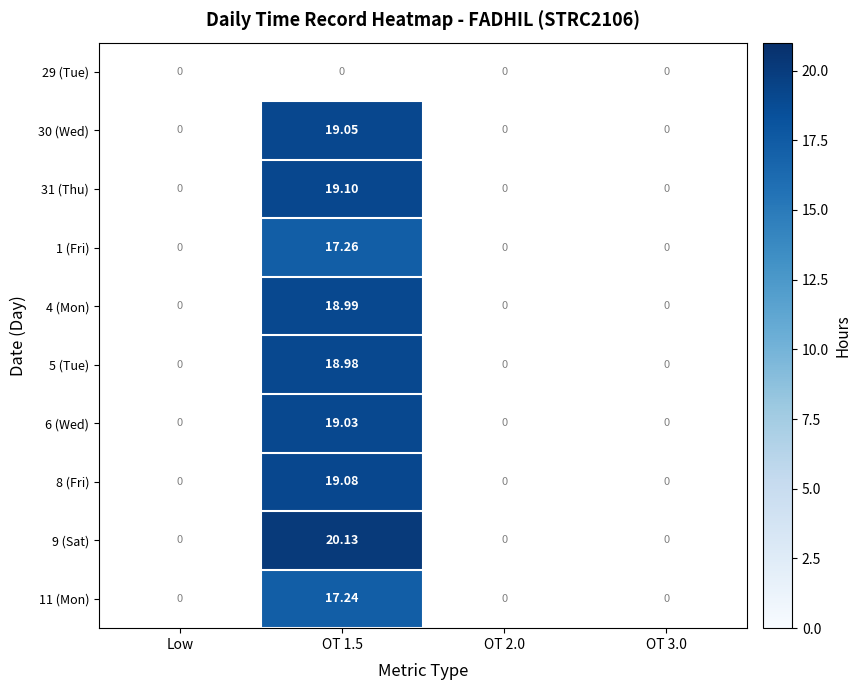

Between OT 3.0 and OT 1.5, which is larger?

OT 1.5